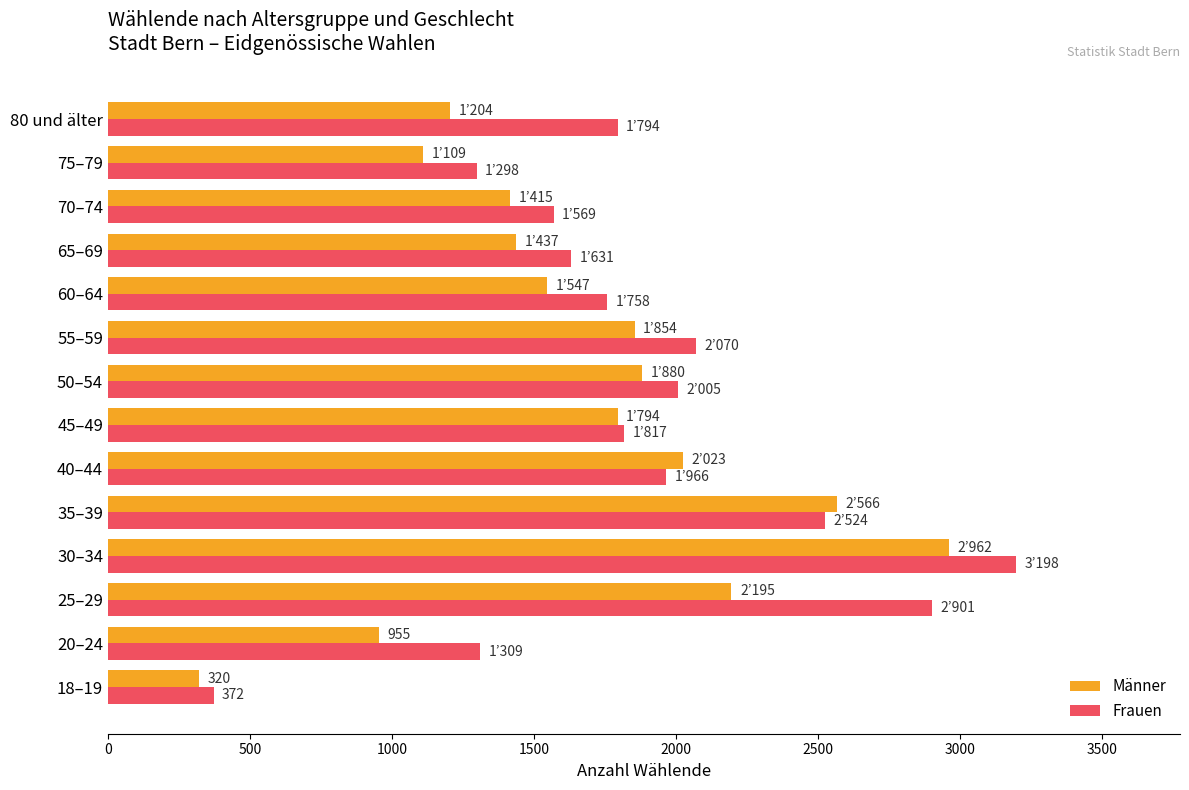

List the series in order of their overall mean, highest first.

Frauen, Männer